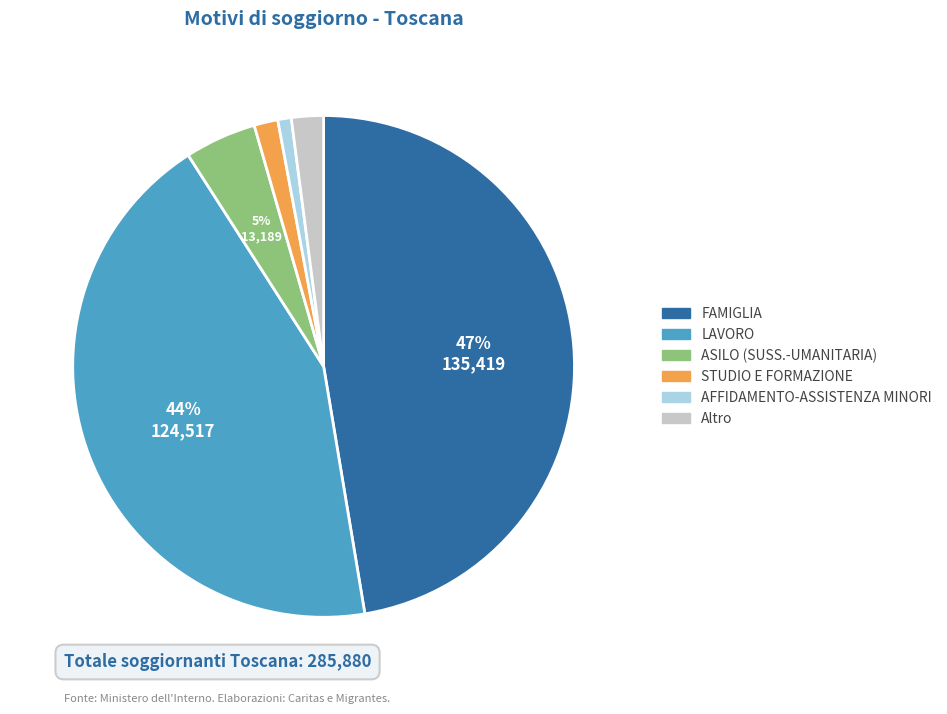

Is there any slice that represents more than half of the pie?

No